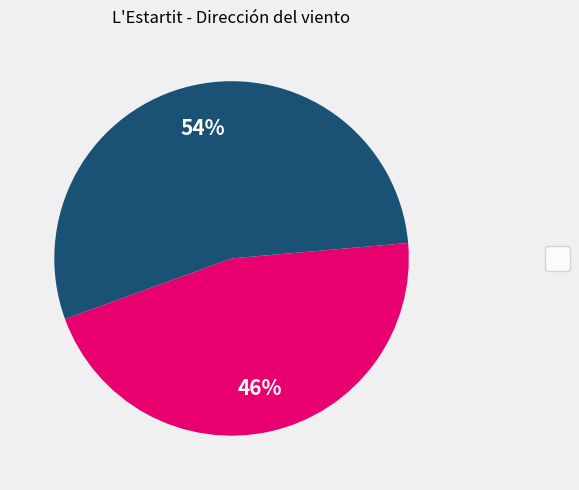

Is there any slice that represents more than half of the pie?

Yes